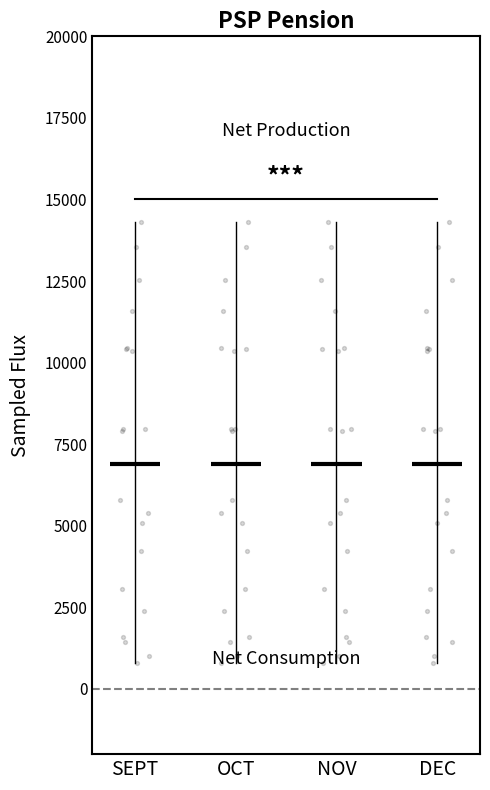

Is the value of NOV at 10 greater than the value of OCT at 12?

No